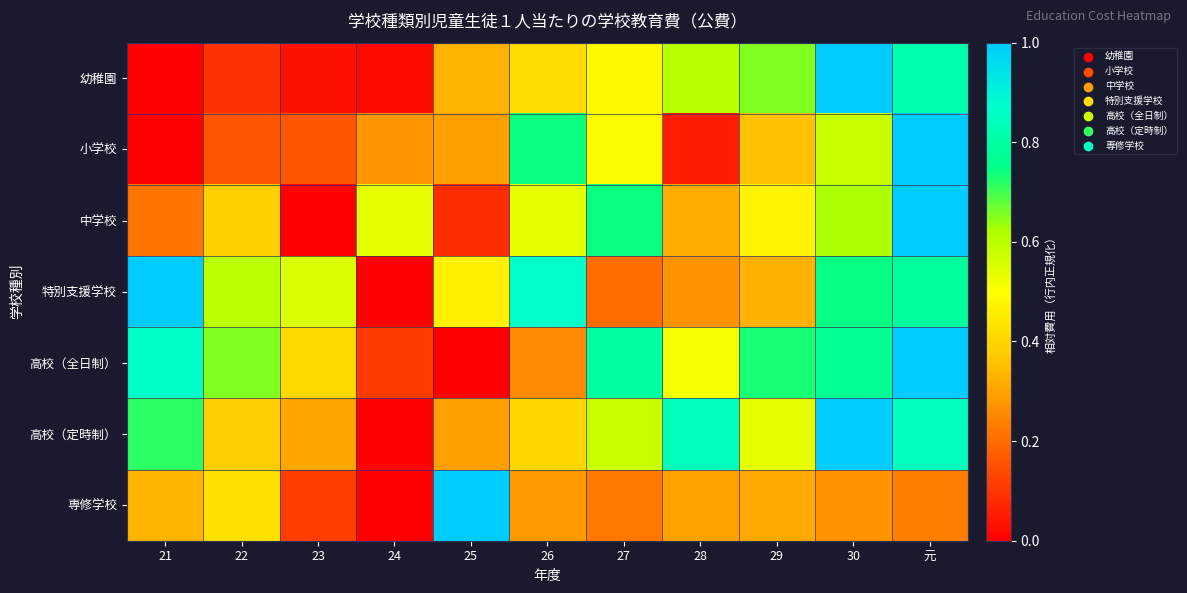

At which category does the chart reach its peak across all series?

30